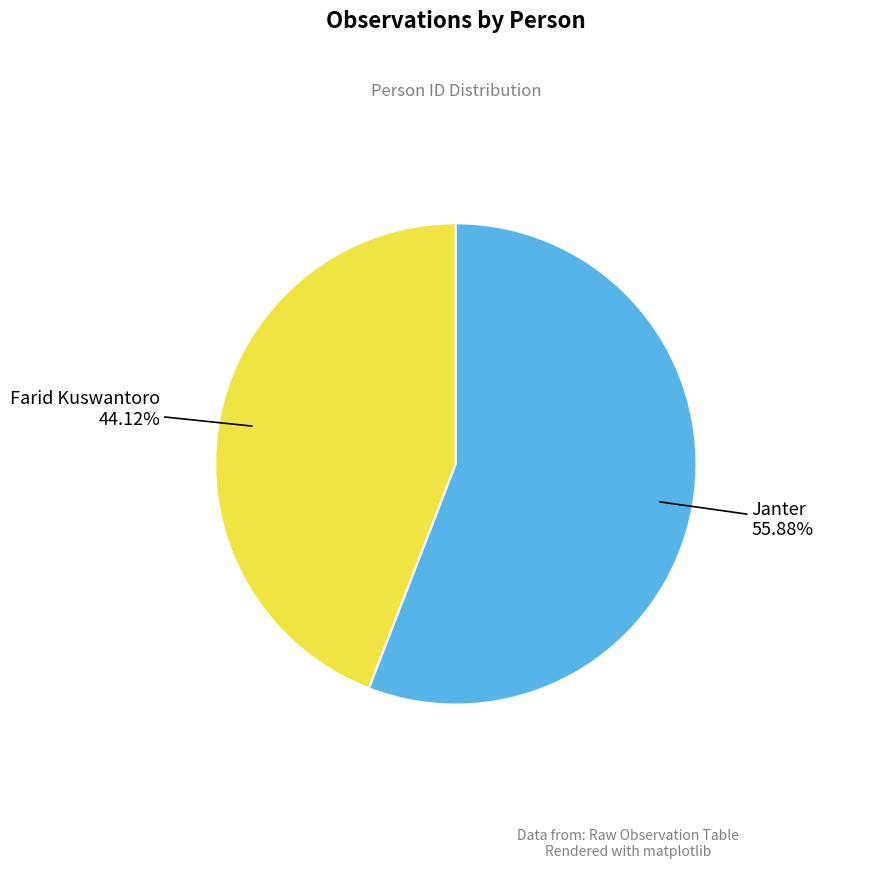

What percentage is the Farid Kuswantoro slice, to the nearest percent?

44%